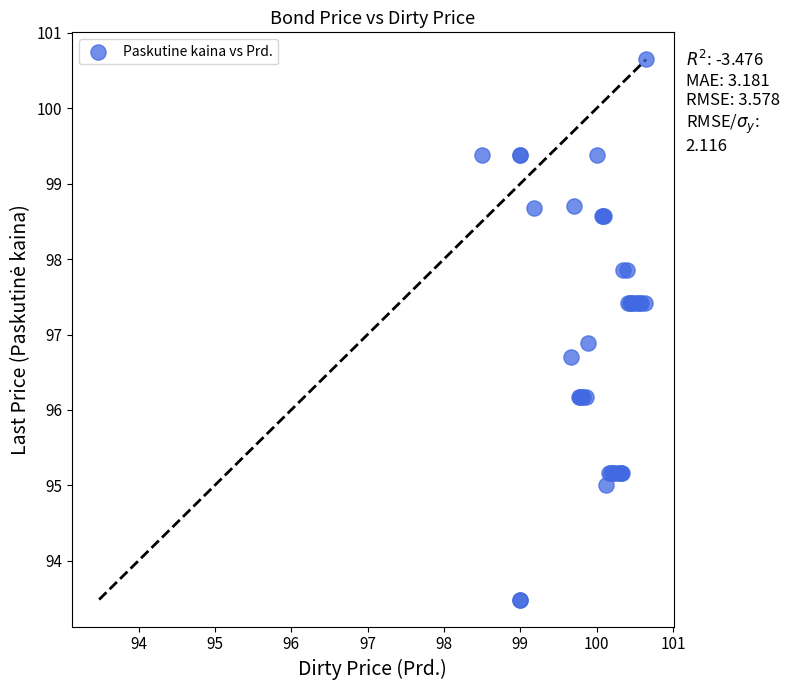

What Y value in the scatter plot is closest to 97?

96.9